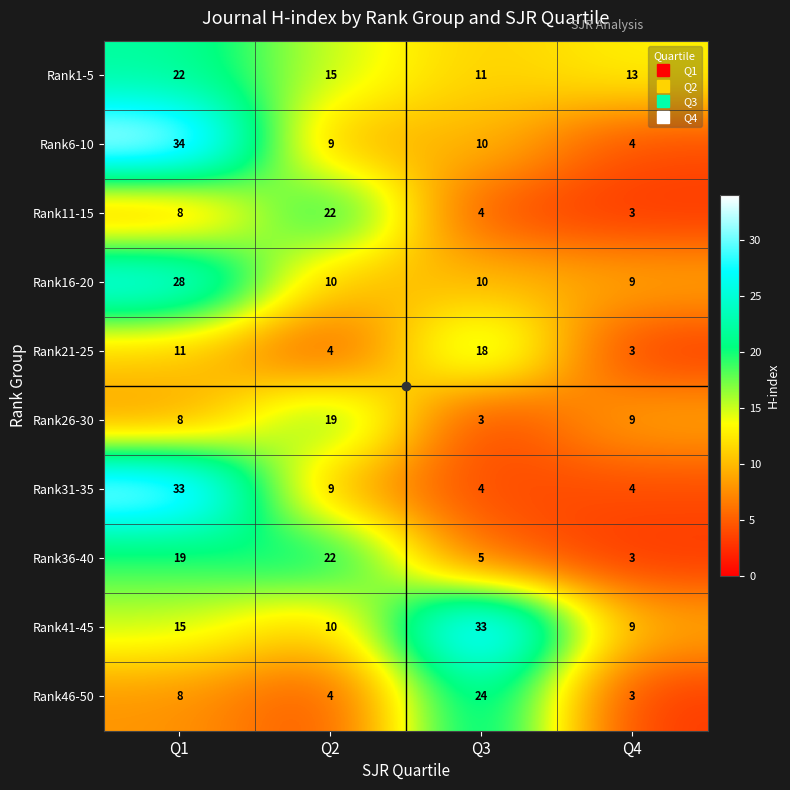

The value of Rank1-5 at Q2 is 15. True or false?

True